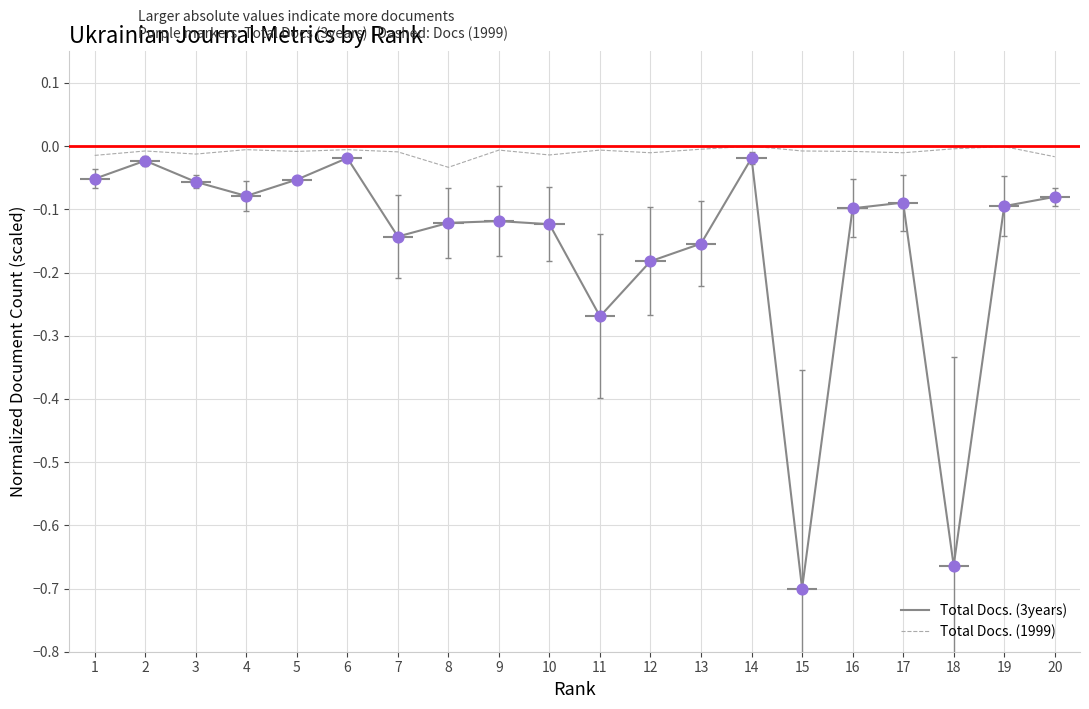

Is the value of Total Docs. (3years) at 17 greater than the value of Total Docs. (1999) at 9?

No